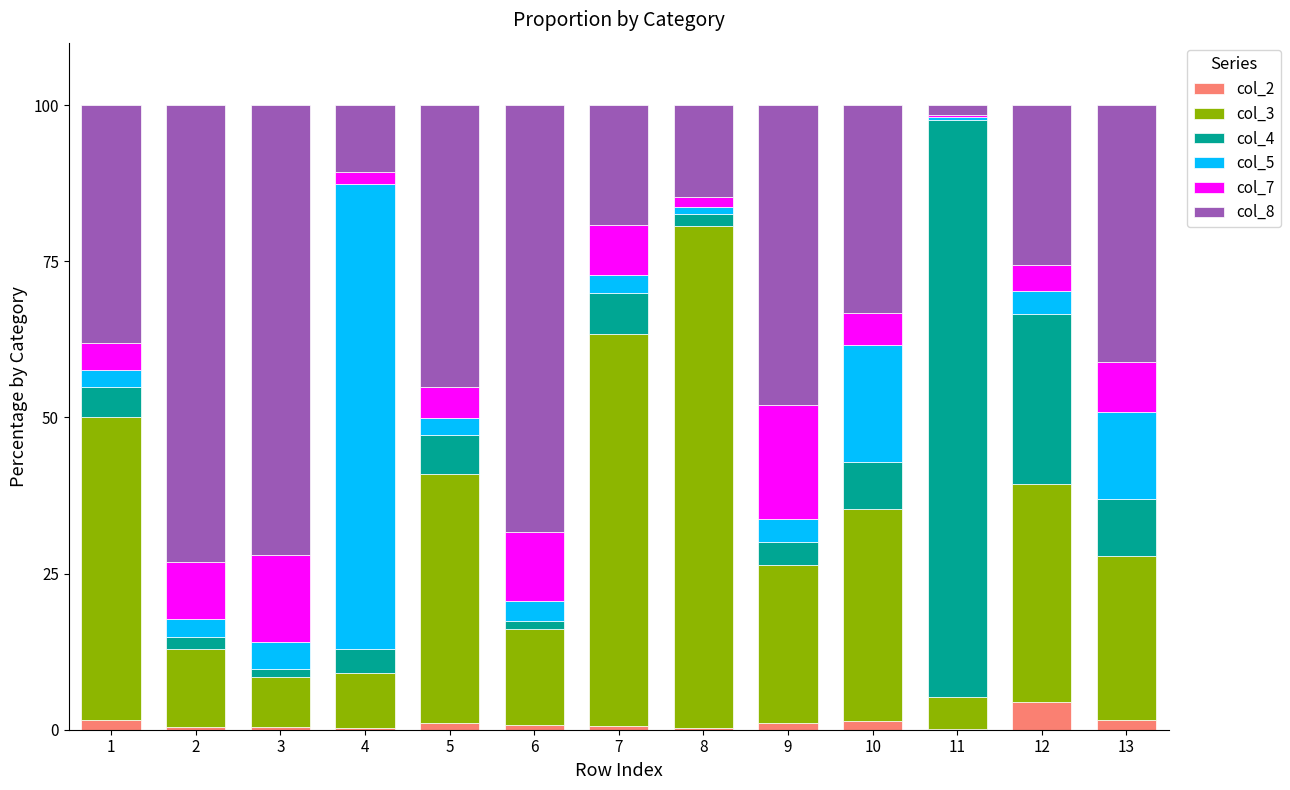

True or false: col_2 has a value of 0.3 at 4.

True